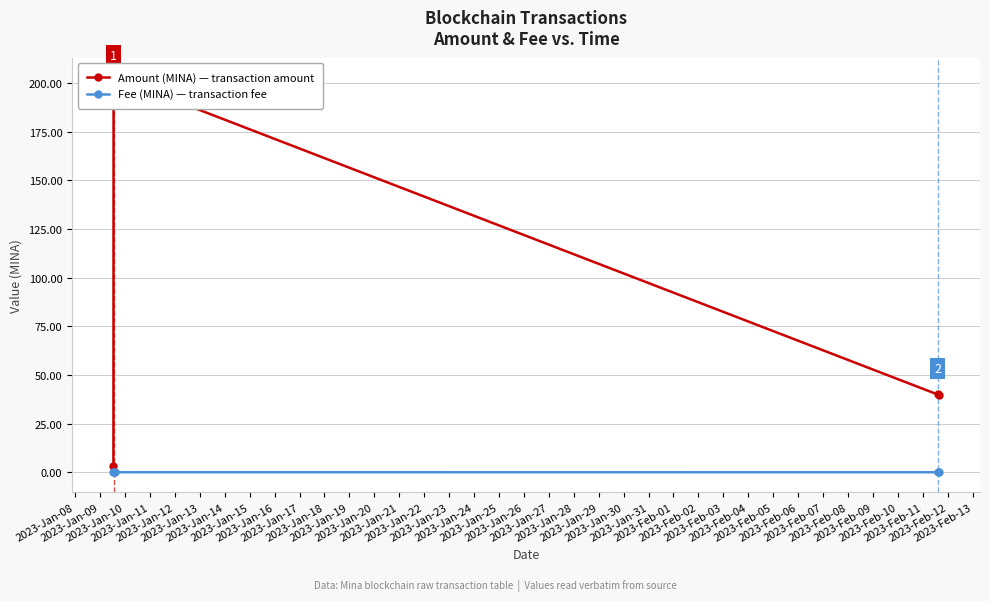

What are all the series names shown in the legend?

Amount (MINA) — transaction amount, Fee (MINA) — transaction fee